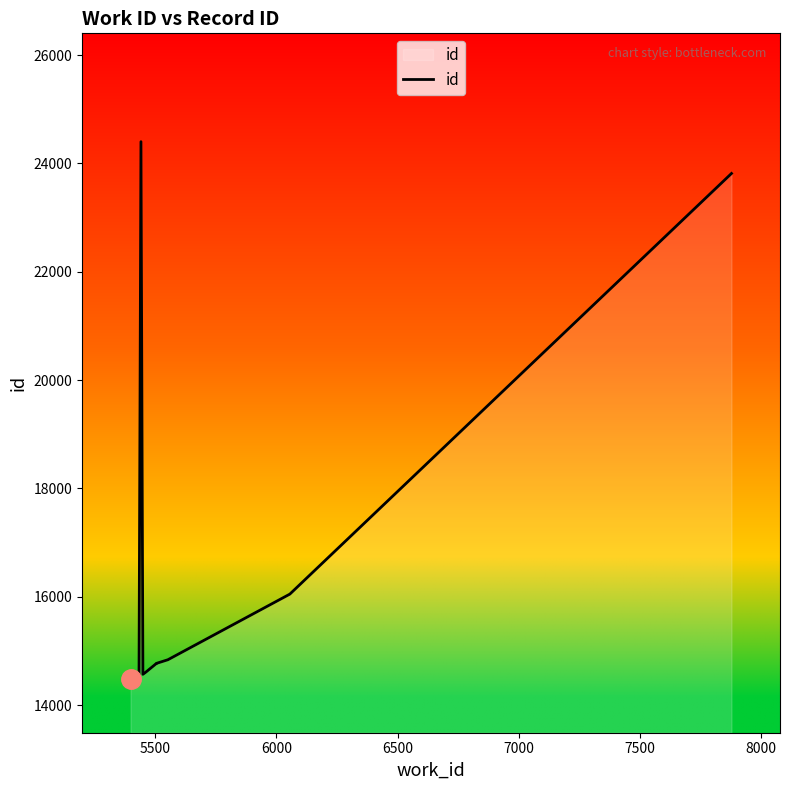

What is the difference between the second highest and minimum values?

9324